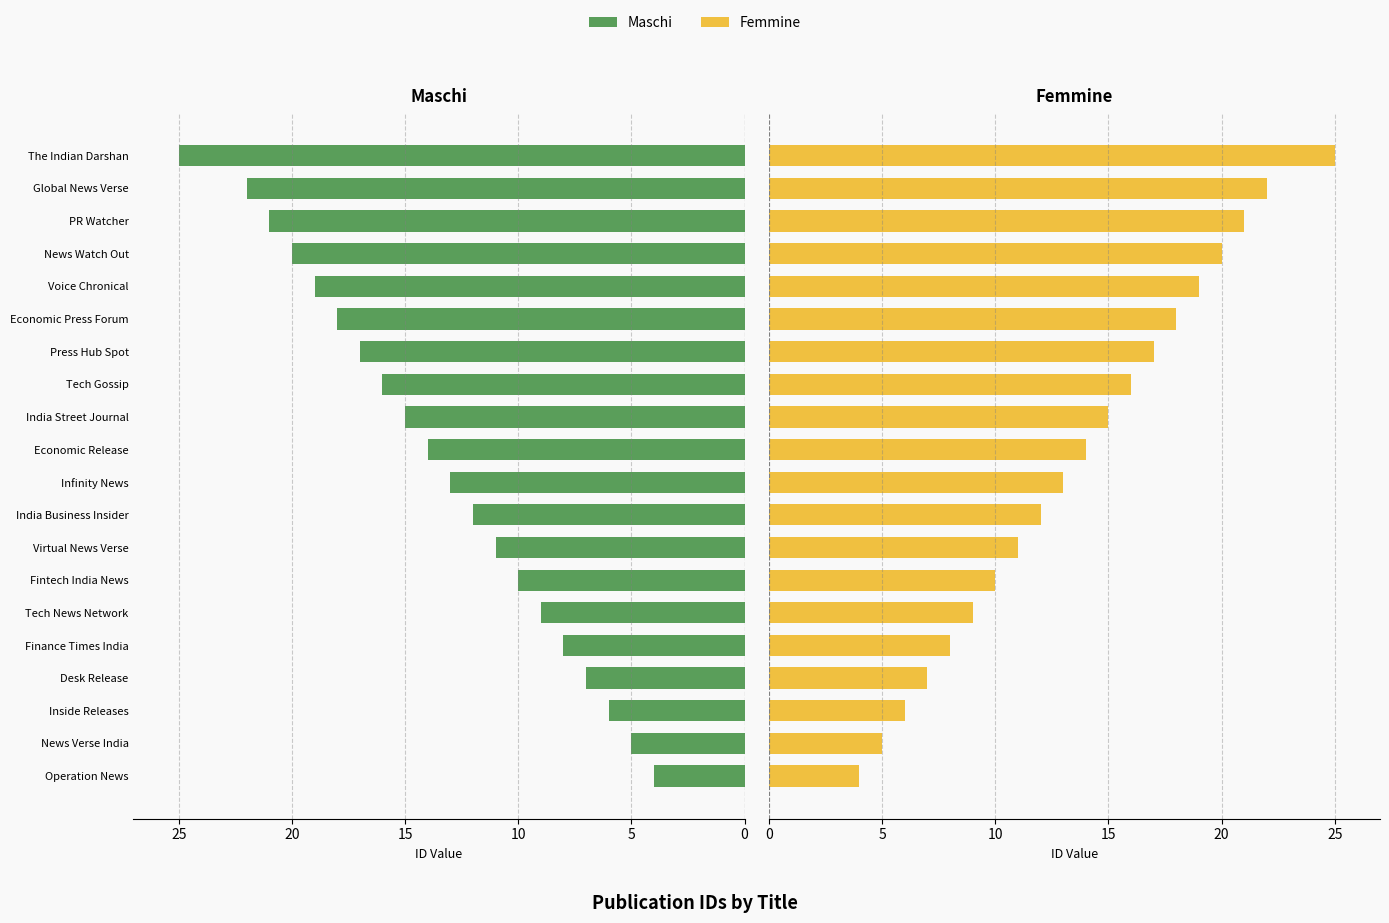

Rank the series at Tech News Network from lowest to highest value.

Maschi, Femmine